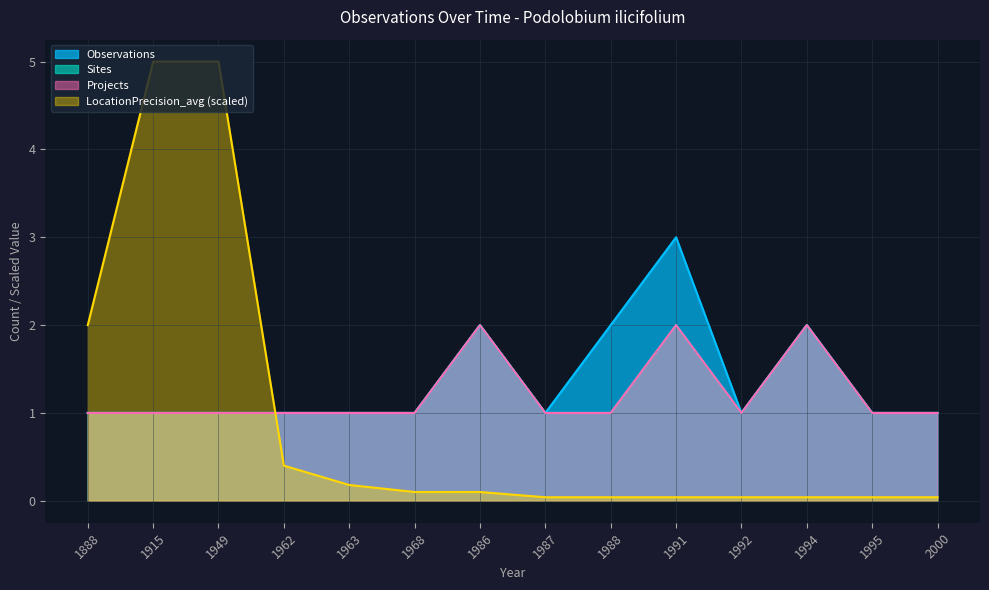

How many data points in Observations are above 1?

4